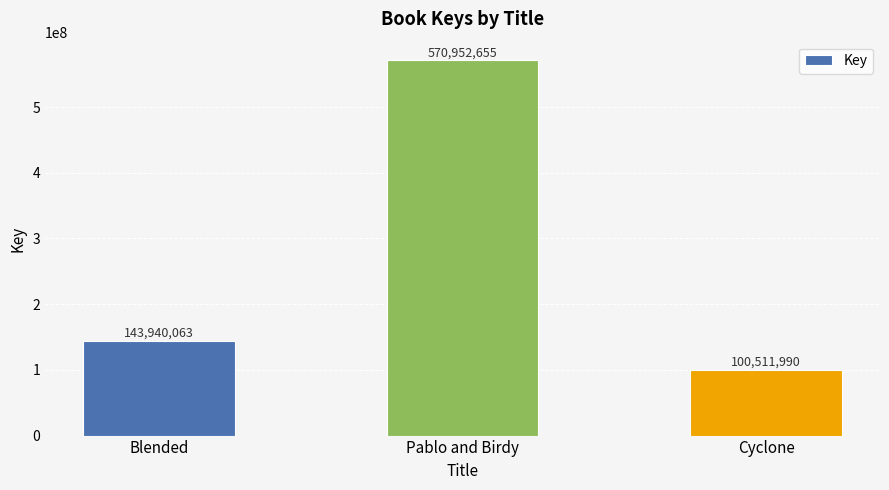

Are the bars horizontal?

No